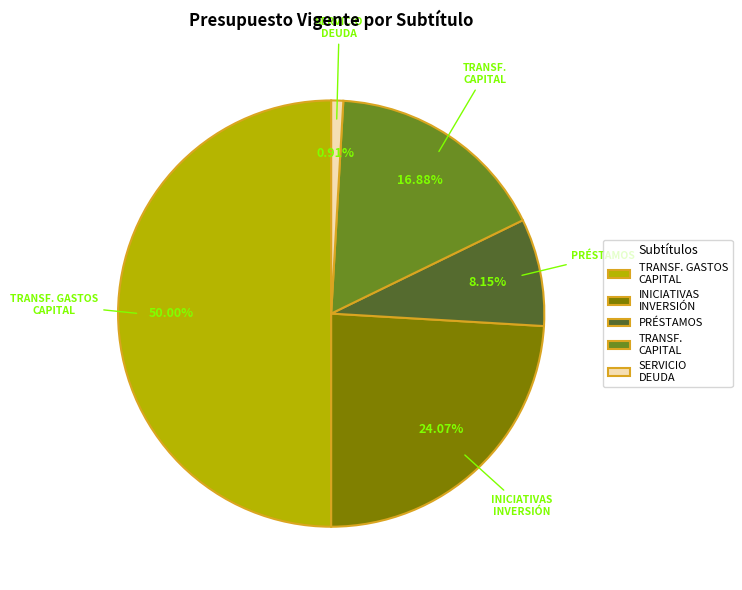

Is TRANSF. CAPITAL the majority of the pie?

No